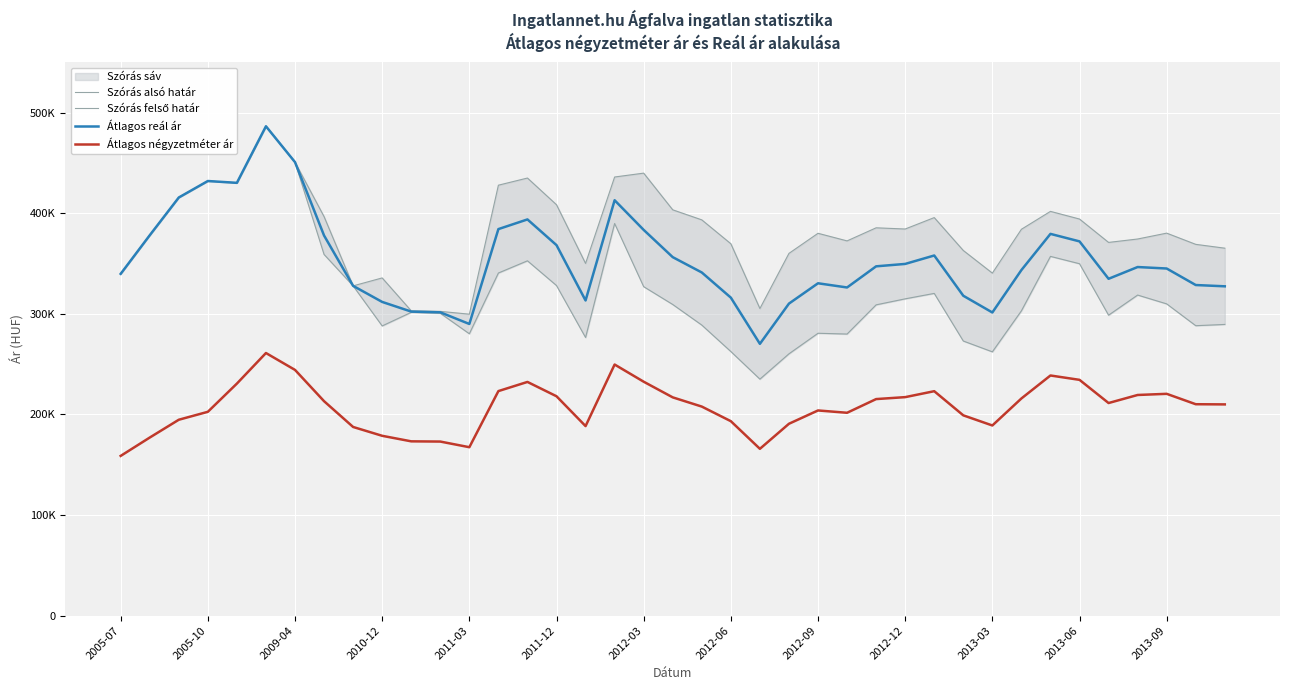

What is the total value across all series at 2013-03?

1080198